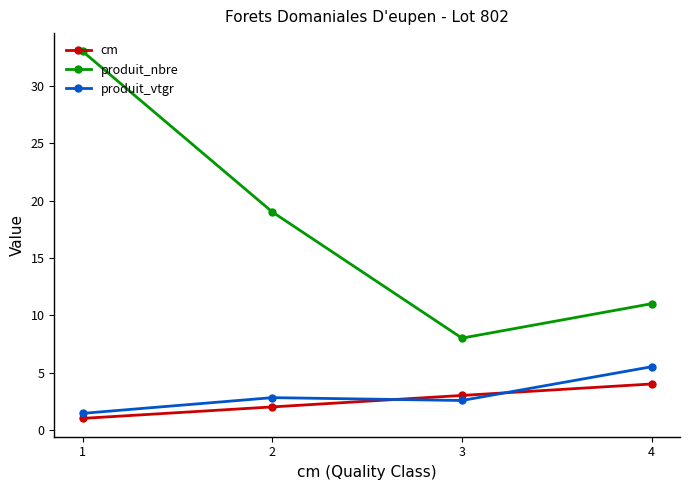

Reading right to left, what are all the values shown in this chart?

cm: 4=4.0	3=3.0	2=2.0	1=1.0
produit_nbre: 4=11.0	3=8.0	2=19.0	1=33.0
produit_vtgr: 4=5.5	3=2.6	2=2.8	1=1.4